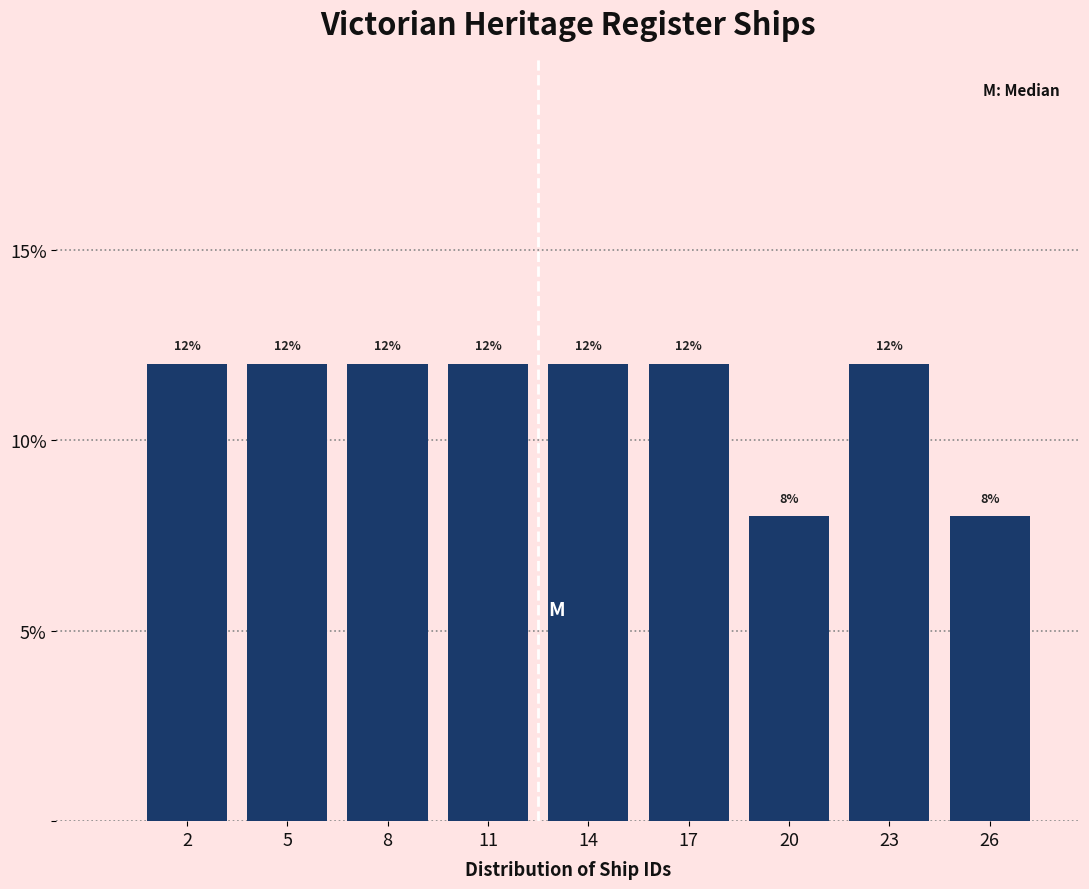

Reading left to right, list all the values displayed in this chart.

12	12	12	12	12	12	8	12	8